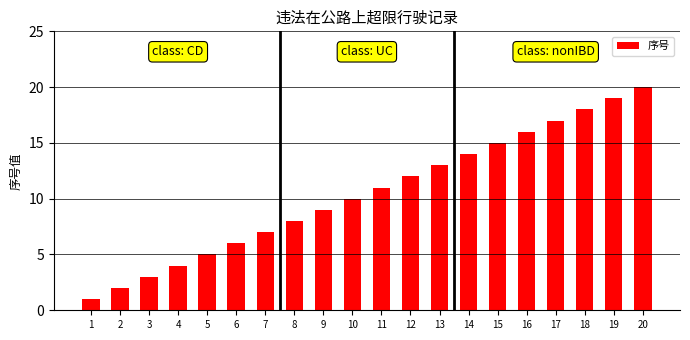

What is the change in value from 3 to 18?

+15